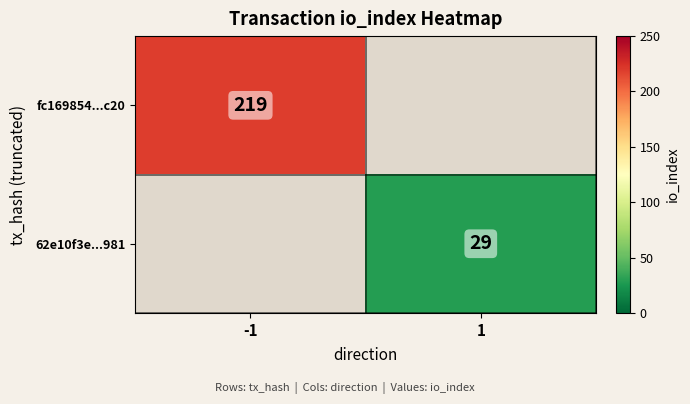

The value of 62e10f3e...981 at 1 is 29. True or false?

True